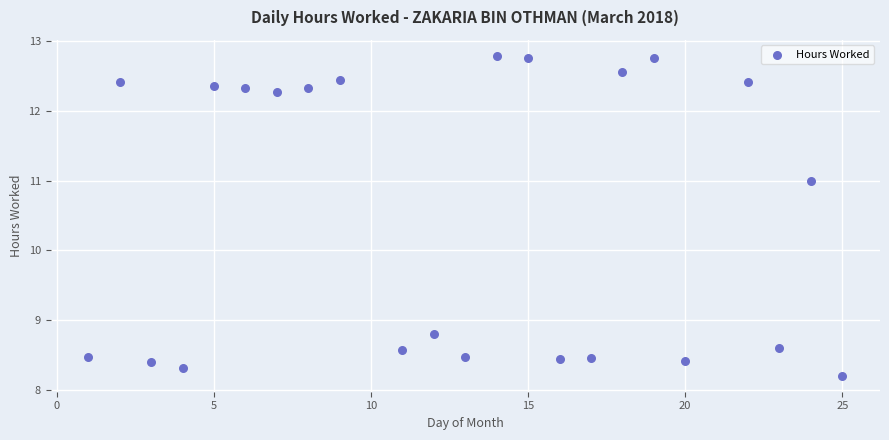

What Y value in the scatter plot is closest to 10?

11.0